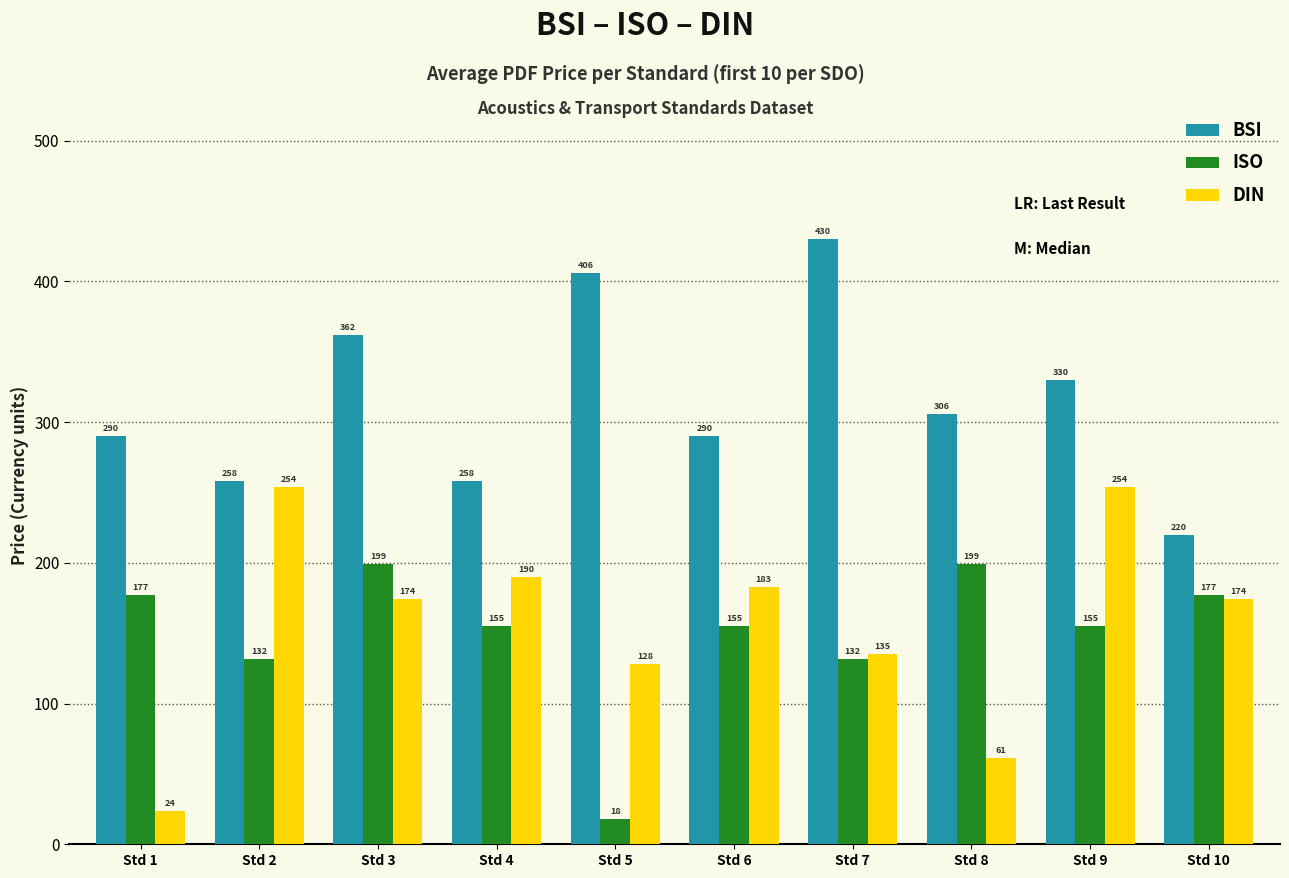

How many categories are shown in the chart?

10